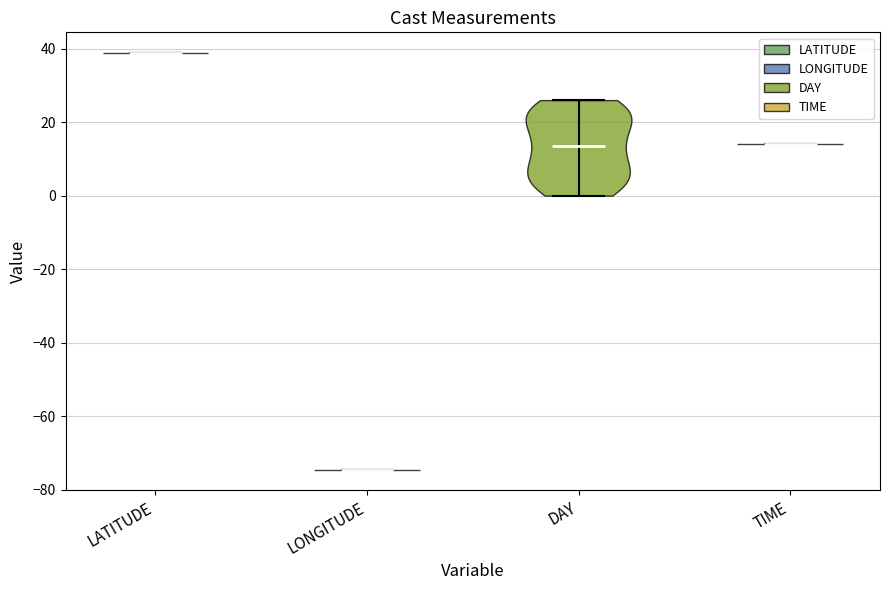

Which violin has the lowest median line?

LONGITUDE